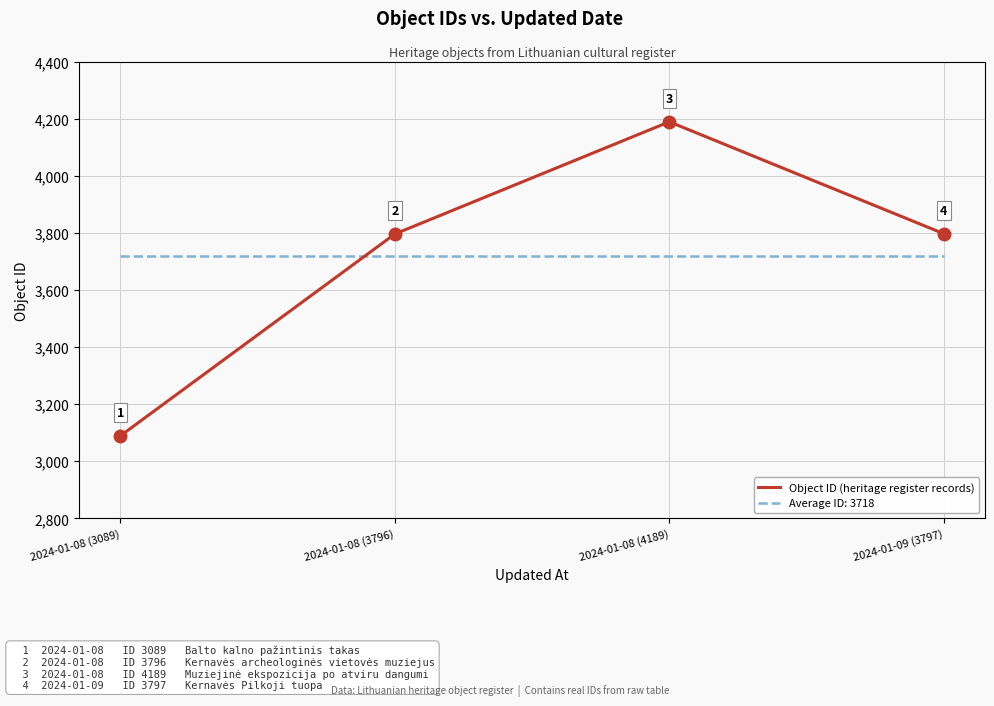

True or false: Average ID: 3718 has more than 0 points higher than both neighbors.

False